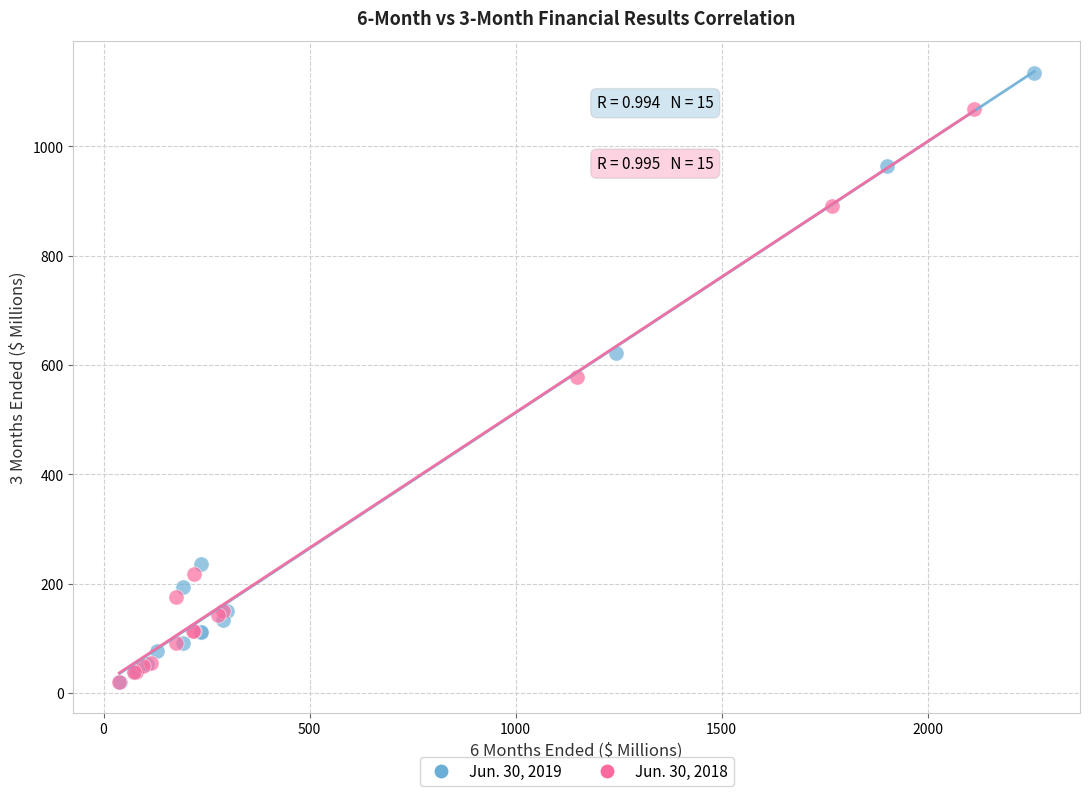

Which series contains the highest Y value?

Jun. 30, 2019